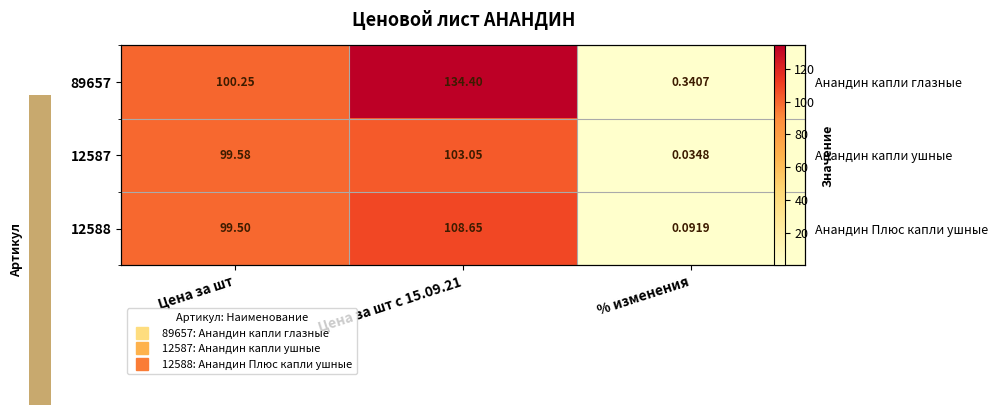

Which category has the lowest value across all series?

% изменения